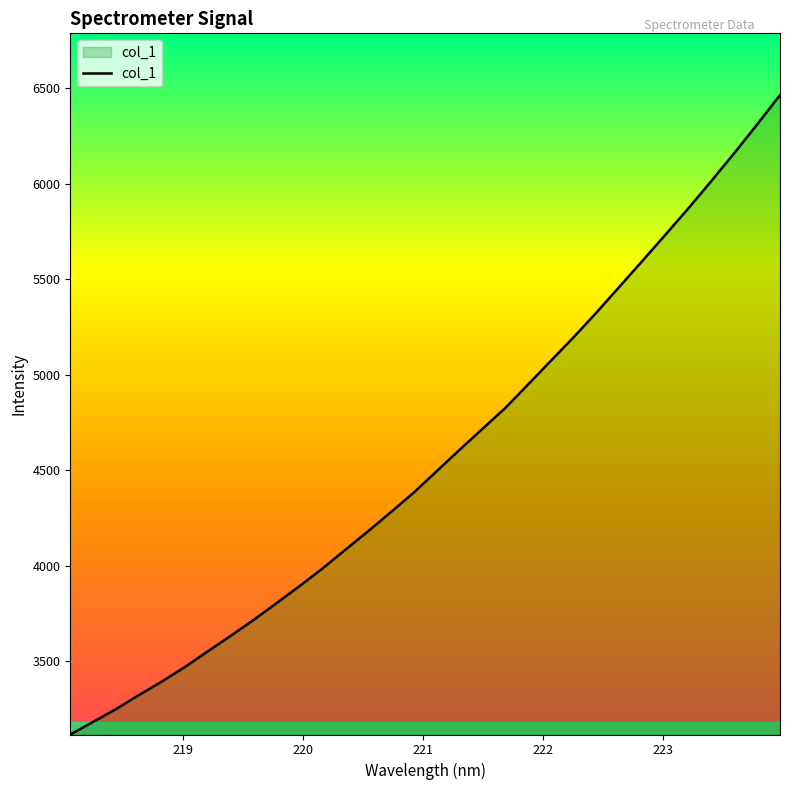

What is the greatest value displayed?

6465.6